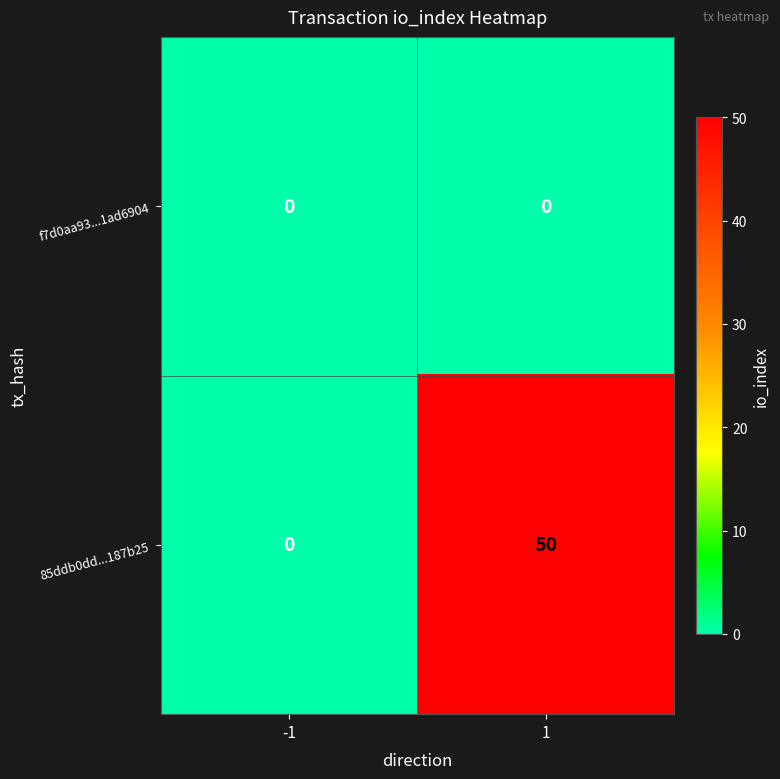

What is the greatest value displayed?

50